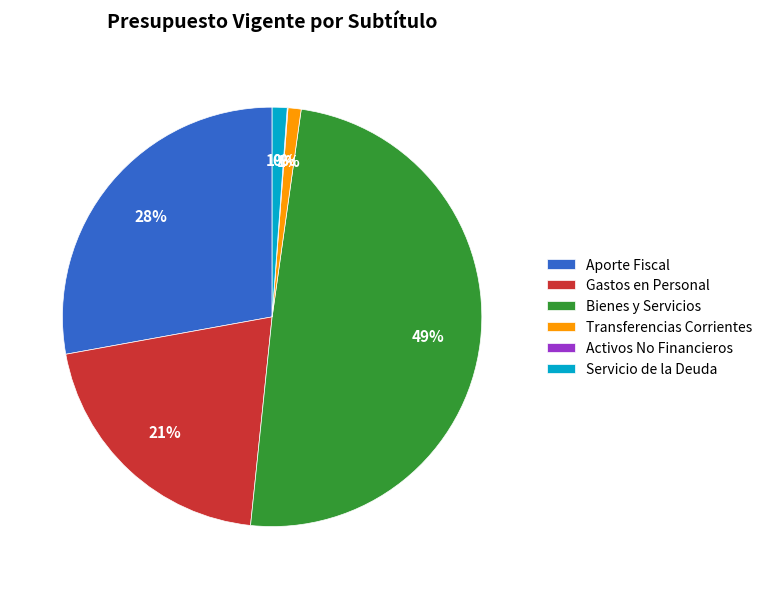

Which has a higher value, Transferencias Corrientes or Gastos en Personal?

Gastos en Personal